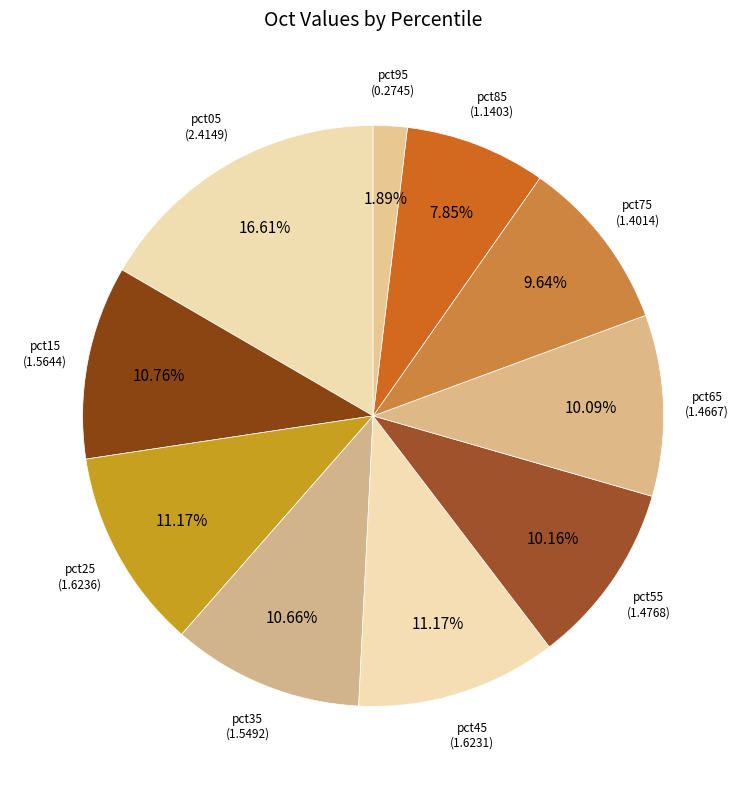

What percentage is the pct95 slice, to the nearest percent?

2%